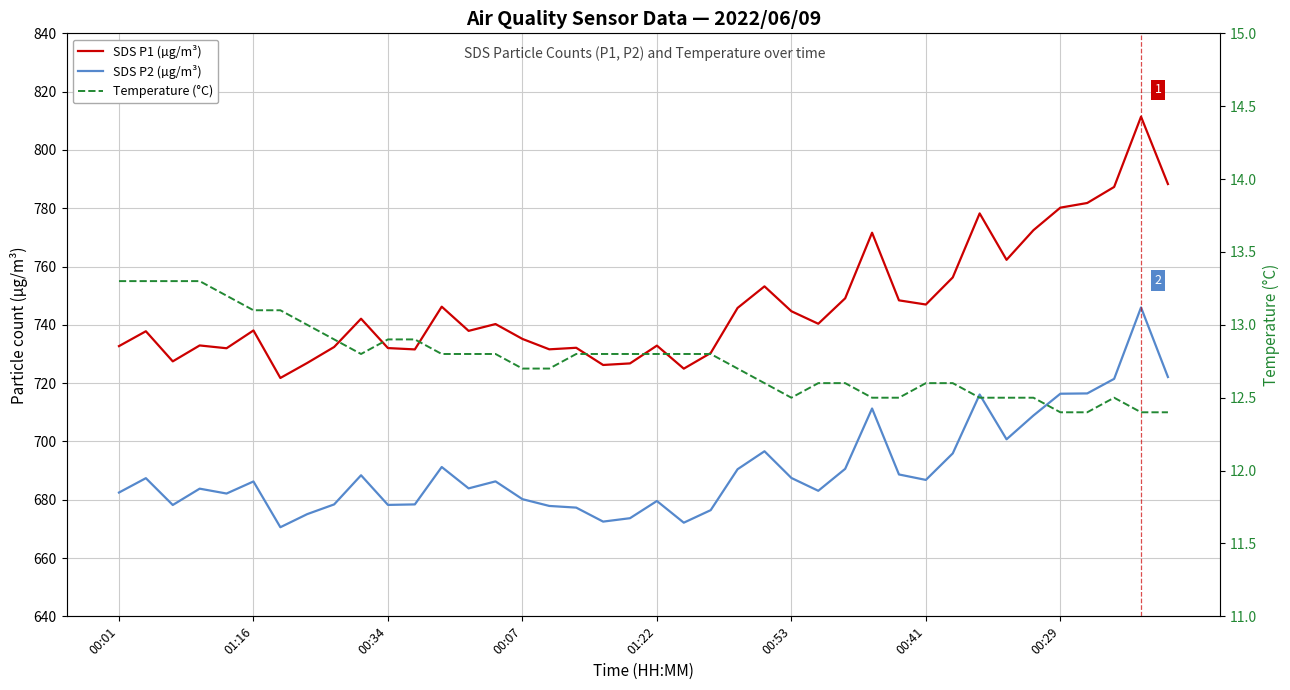

True or false: Temperature (°C) has a value of 17.3 at 31.

False